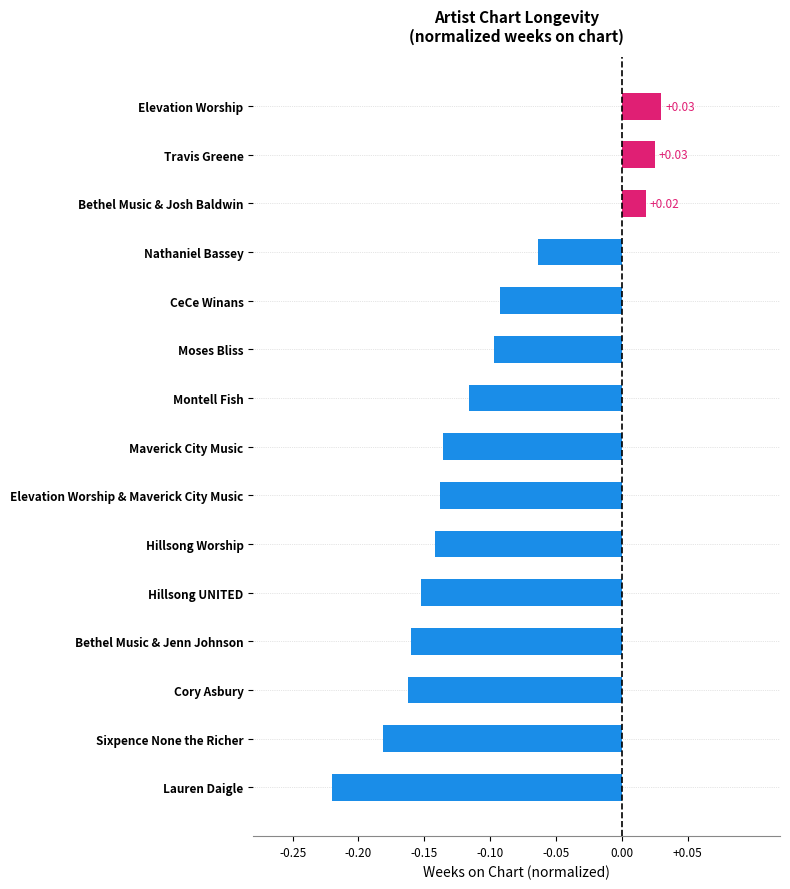

What is the sum of the values at Maverick City Music and Montell Fish?

-0.3